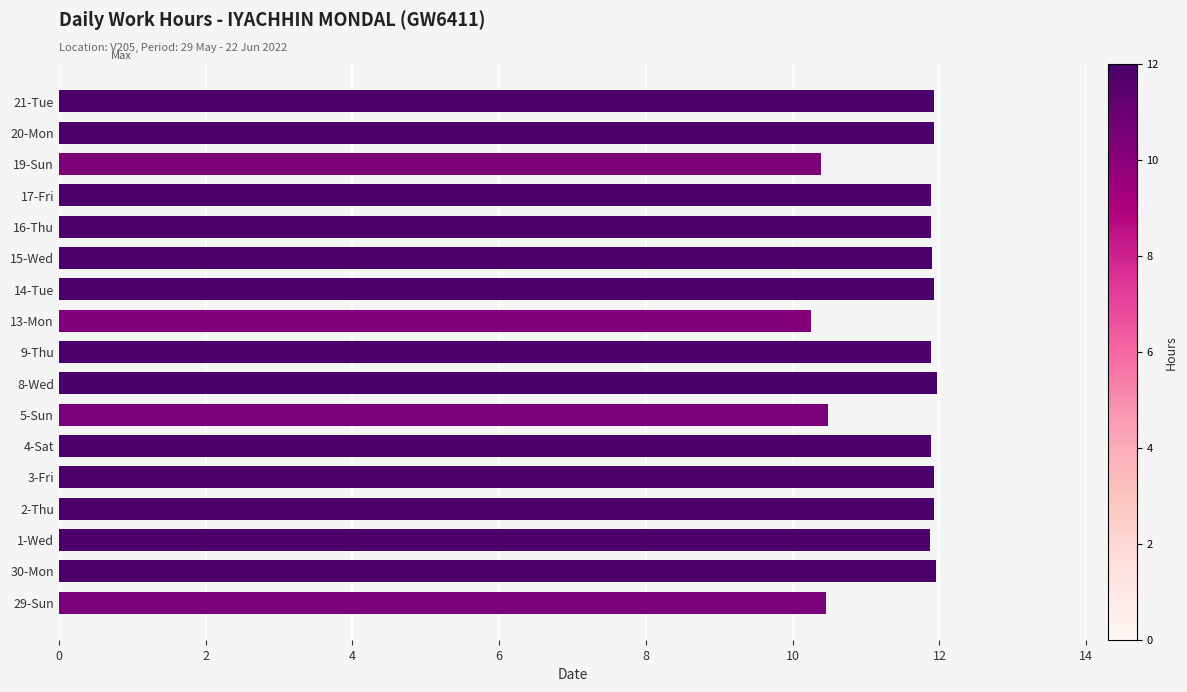

What is the difference between the second highest and minimum values?

1.7